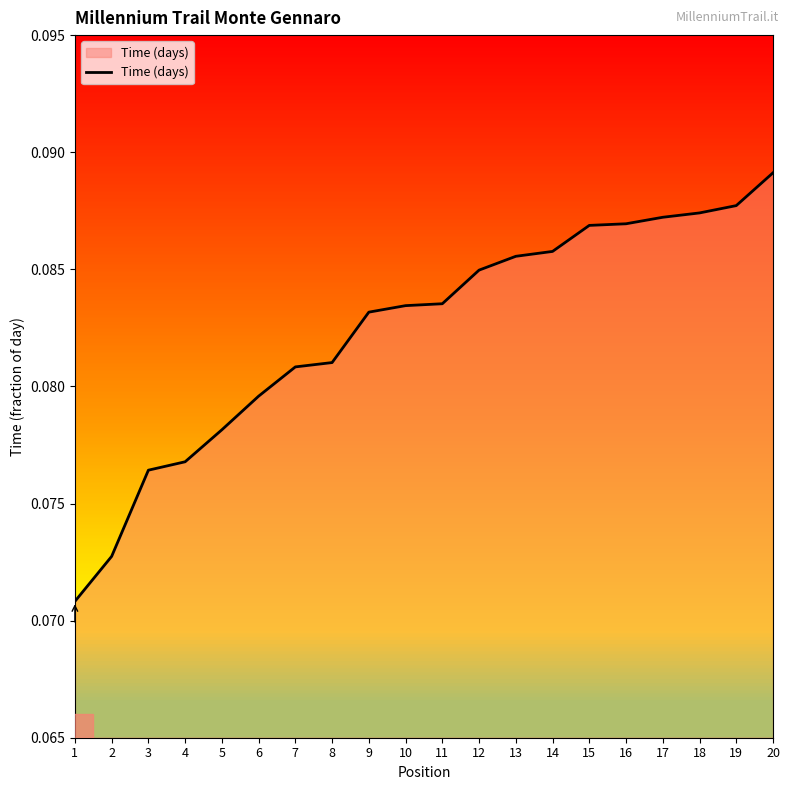

How many lines are shown in the chart?

1